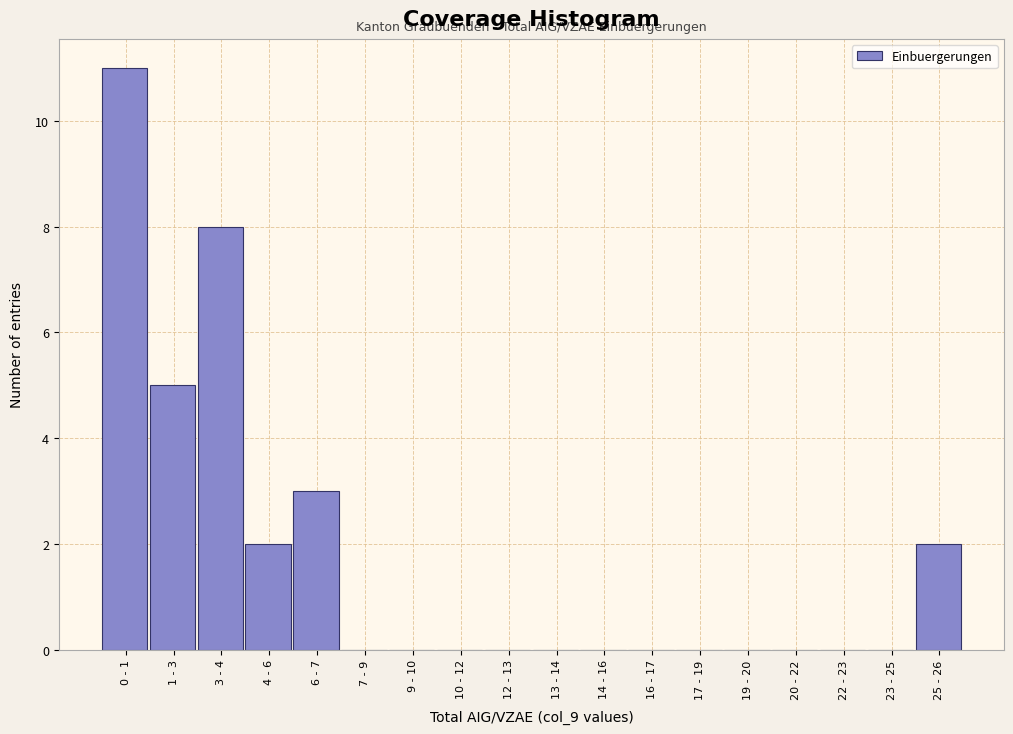

Reading right to left, what are all the values shown in this chart?

25 - 26=2	23 - 25=0	22 - 23=0	20 - 22=0	19 - 20=0	17 - 19=0	16 - 17=0	14 - 16=0	13 - 14=0	12 - 13=0	10 - 12=0	9 - 10=0	7 - 9=0	6 - 7=3	4 - 6=2	3 - 4=8	1 - 3=5	0 - 1=11